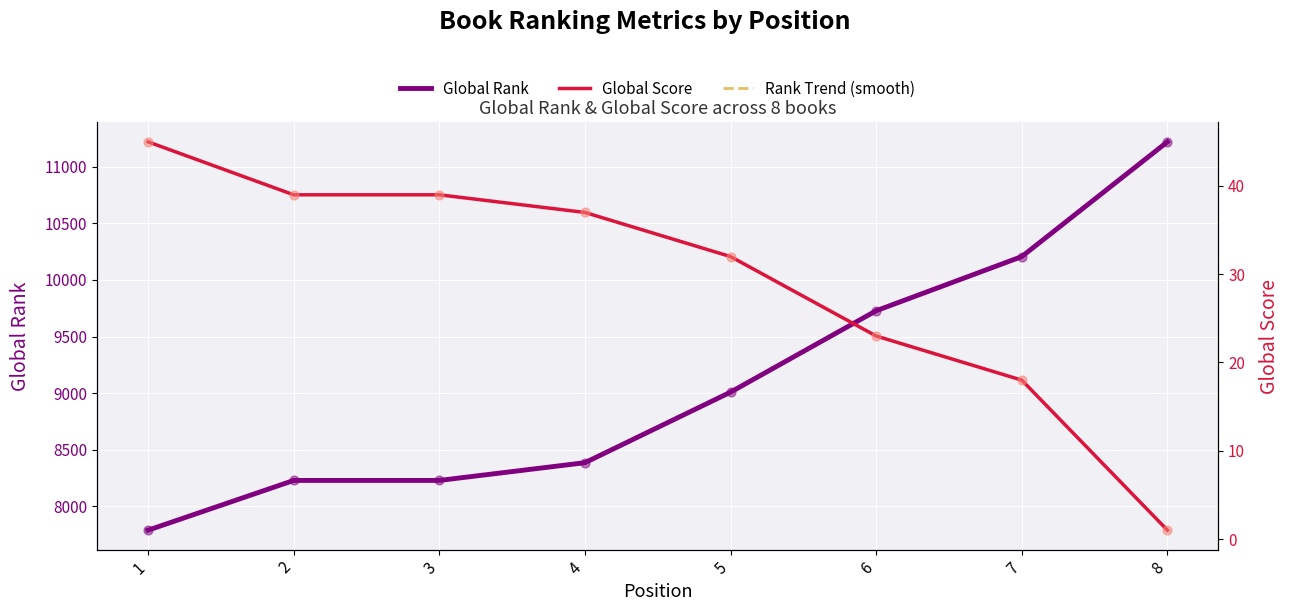

Is the value of Global Score at 1 greater than the value of Global Rank at 1?

No